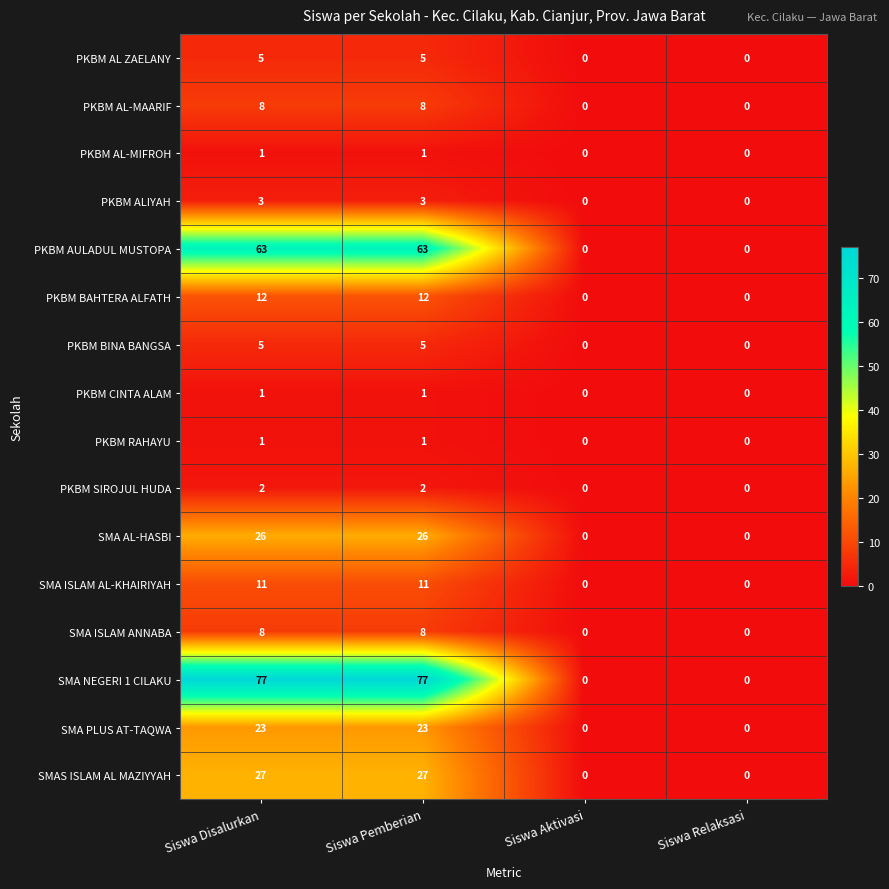

Is the value of PKBM CINTA ALAM at Siswa Aktivasi greater than the value of PKBM AL-MIFROH at Siswa Pemberian?

No